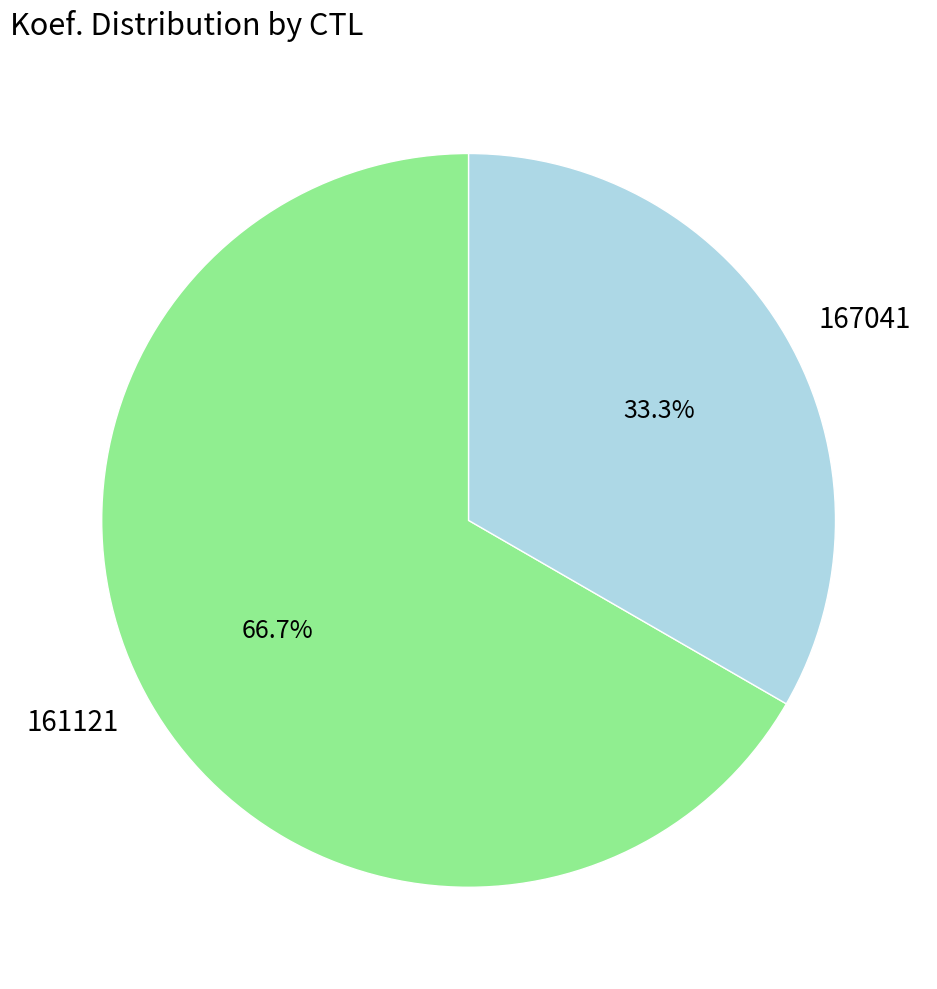

To the nearest percent, what is the combined percentage of 161121 and 167041?

100%